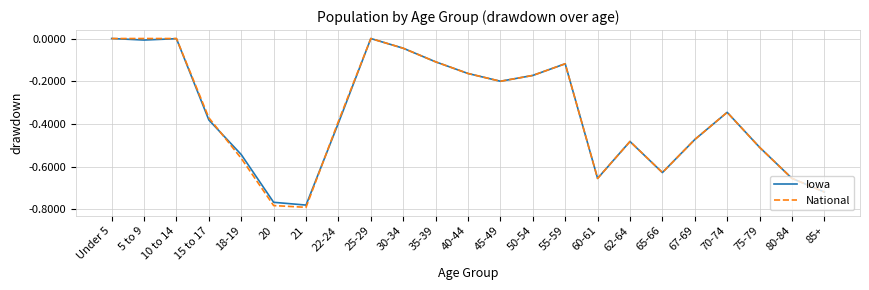

What is the total value across all series at 18-19?

-1.1